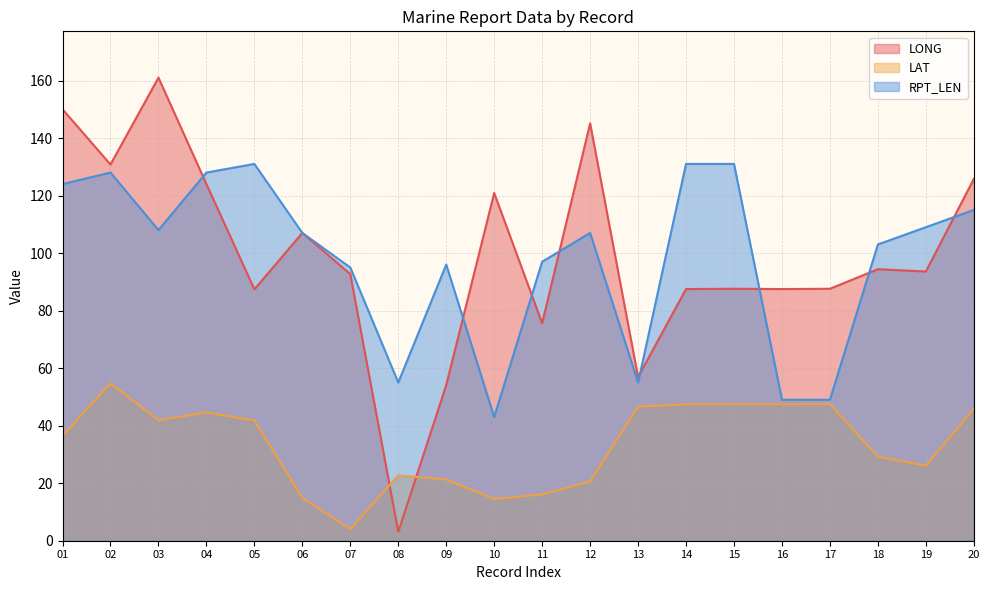

At which category is the sum across all series the highest?

02